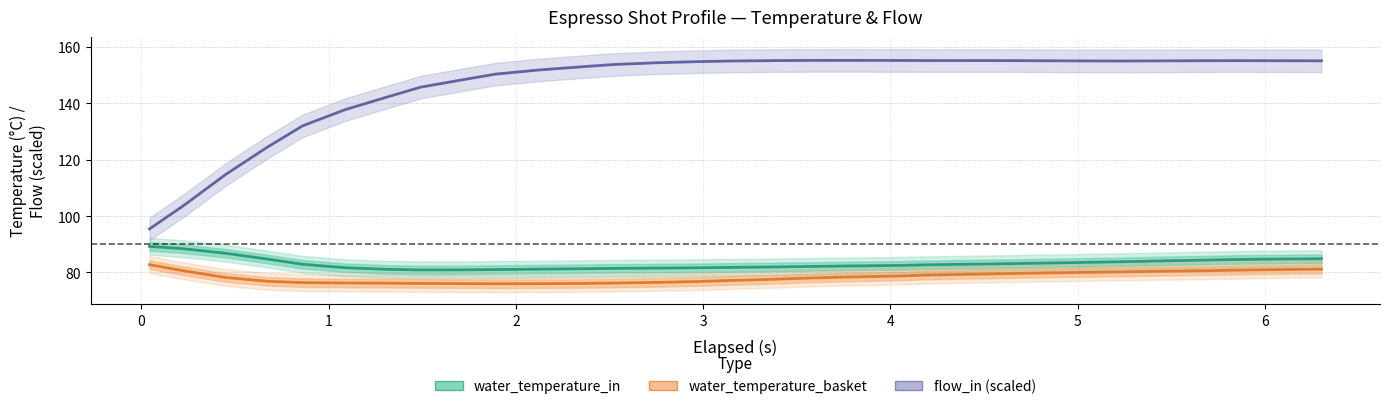

True or false: water_temperature_basket has more than 2 interior local peaks.

False